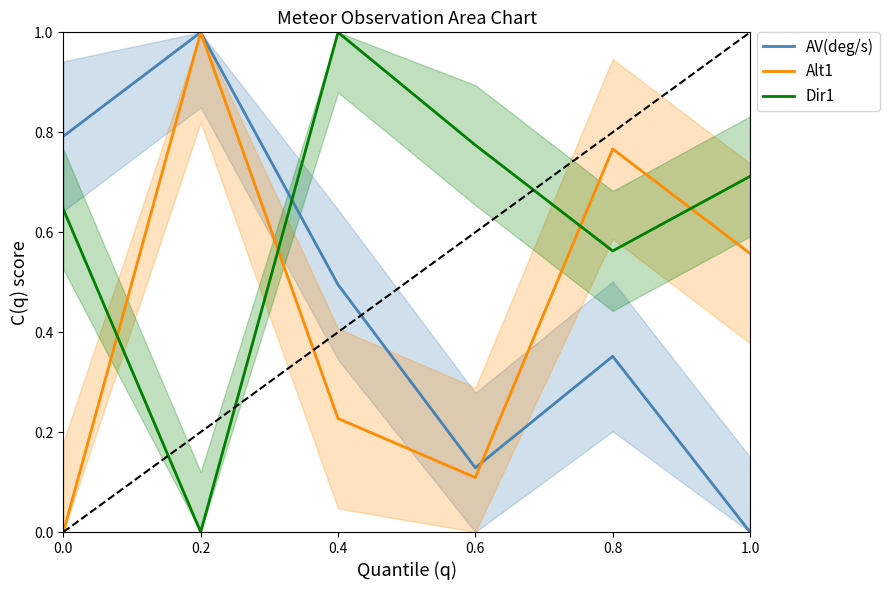

What is the total value across all series at 0.2?

2.0